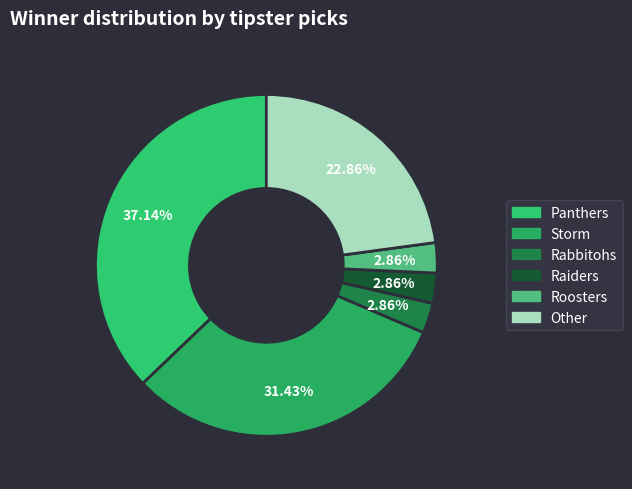

Count the number of slices in the pie.

6